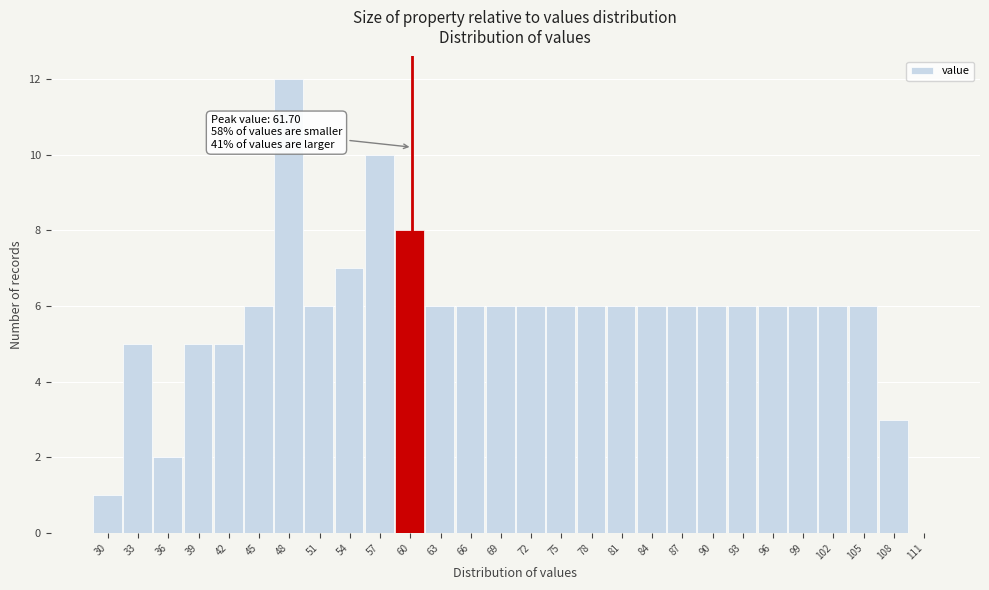

Reading left to right, list all the values displayed in this chart.

30=1	33=5	36=2	39=5	42=5	45=6	48=12	51=6	54=7	57=10	60=8	63=6	66=6	69=6	72=6	75=6	78=6	81=6	84=6	87=6	90=6	93=6	96=6	99=6	102=6	105=6	108=3	111=0